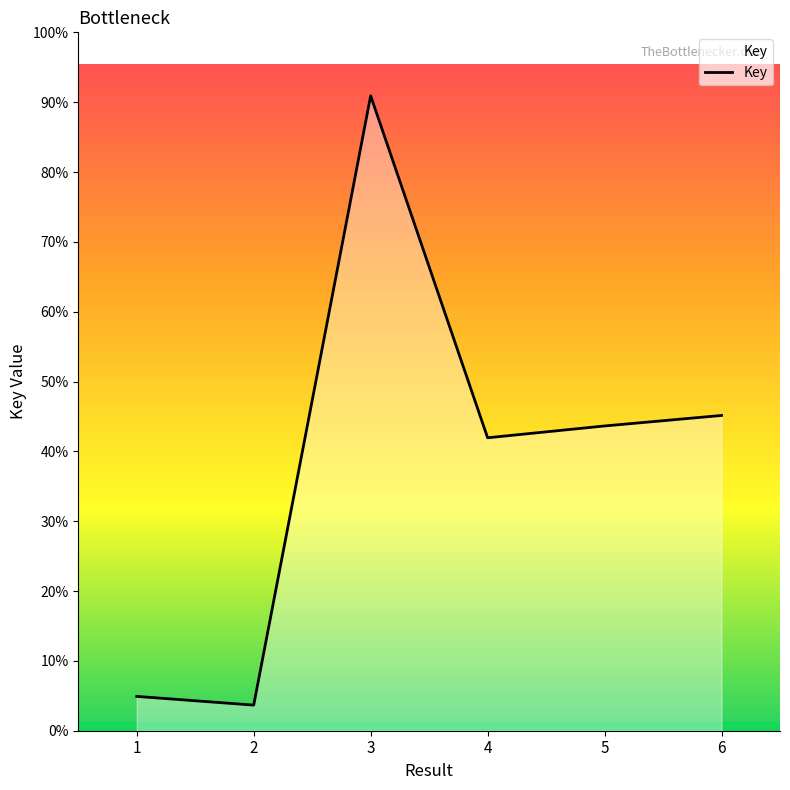

Is this an area chart (filled region under the line)?

Yes